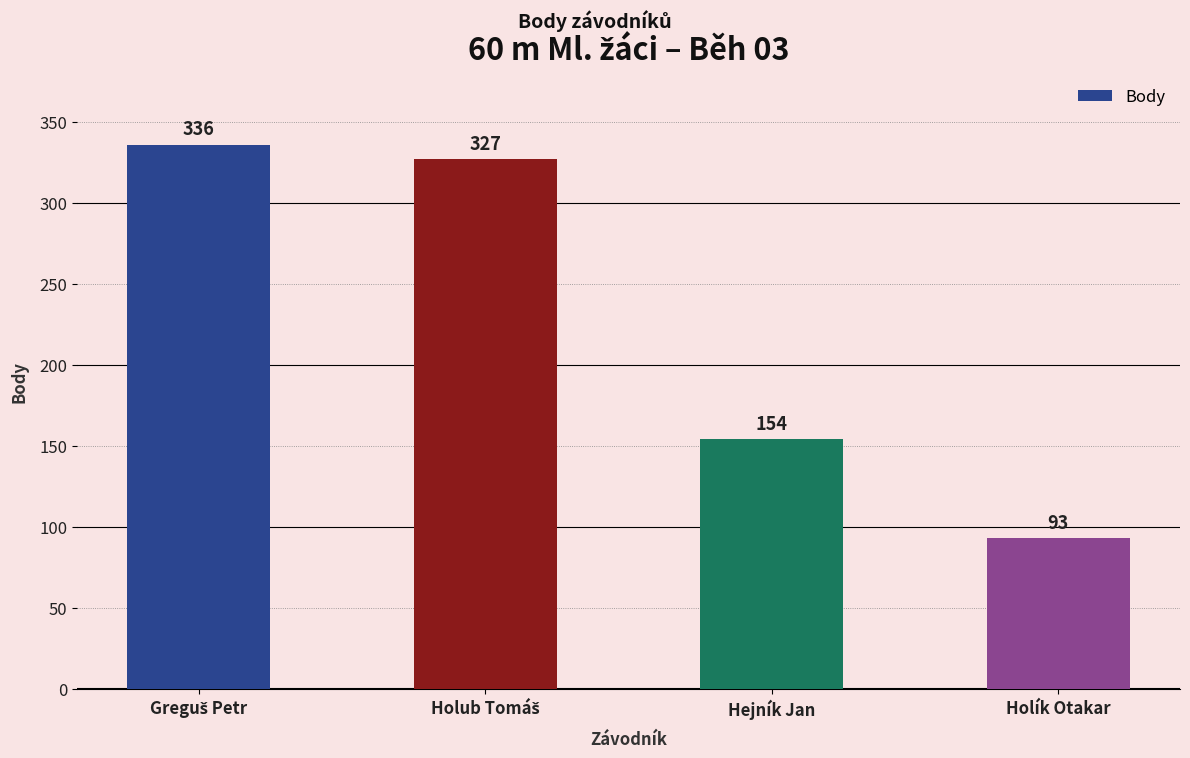

The value at Holík Otakar is 30. True or false?

False